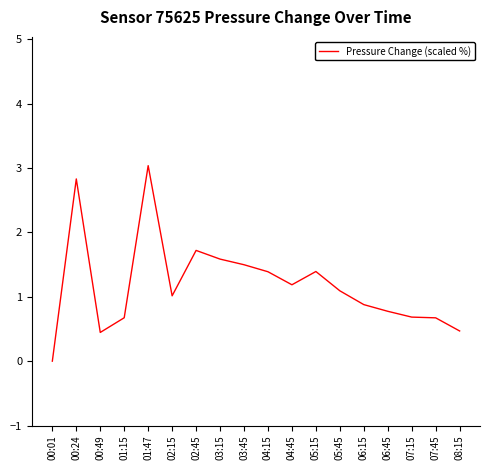

True or false: the data shows 1.5 at 03:45.

True